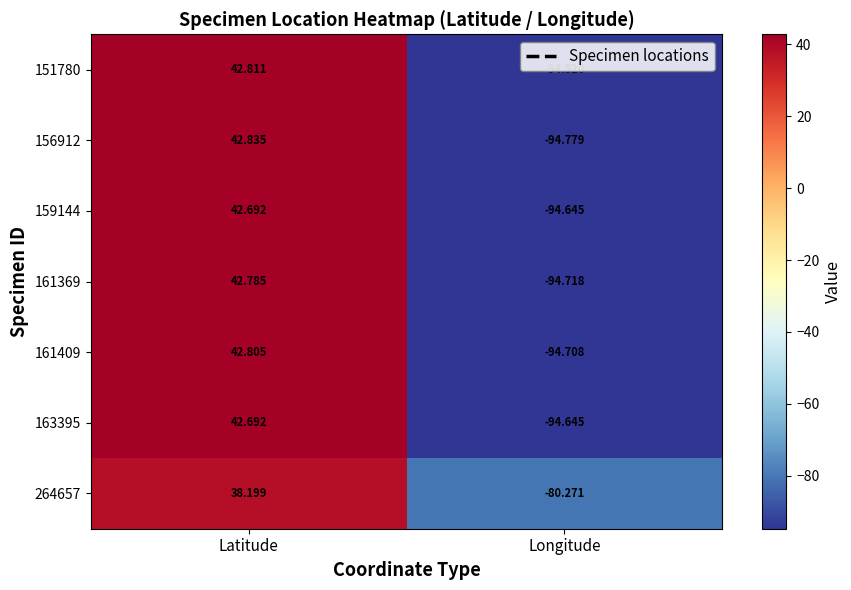

At which label does 163395 first exceed 42?

Latitude